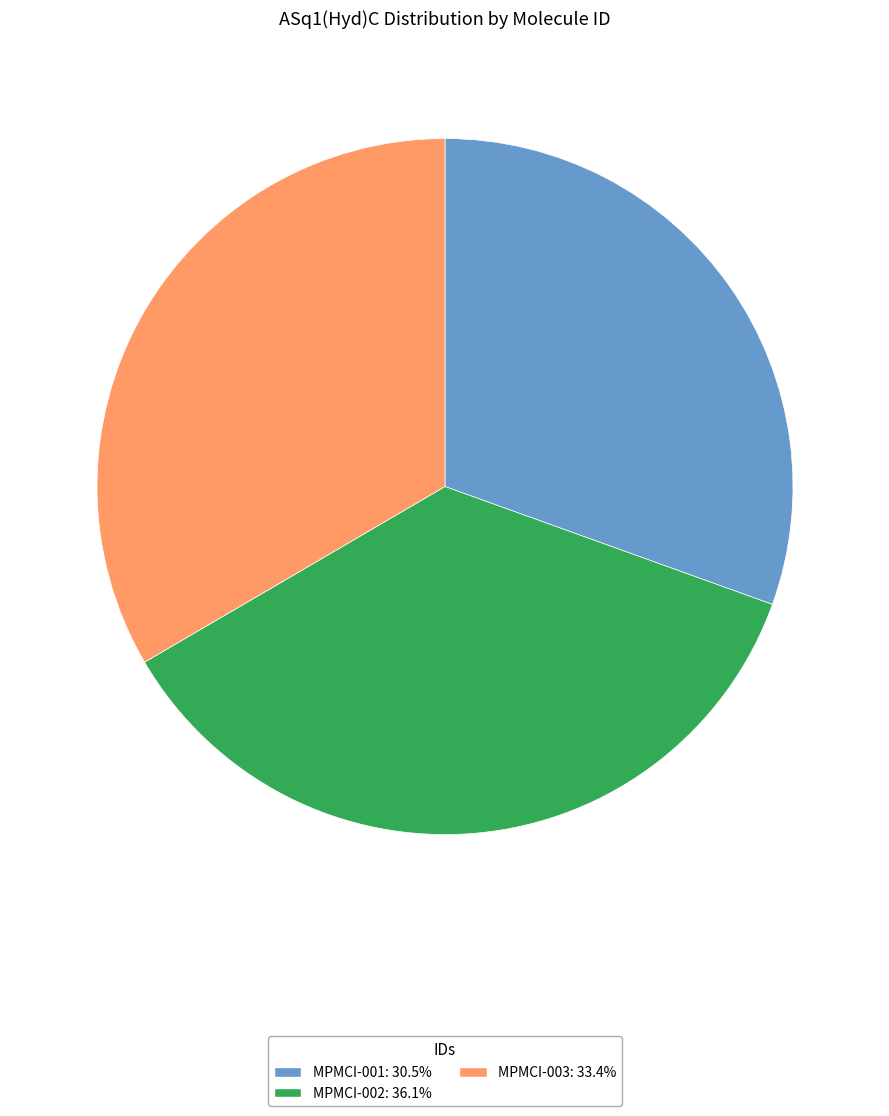

Combined, do MPMCI-001: 30.5% and MPMCI-003: 33.4% account for over 50%?

Yes